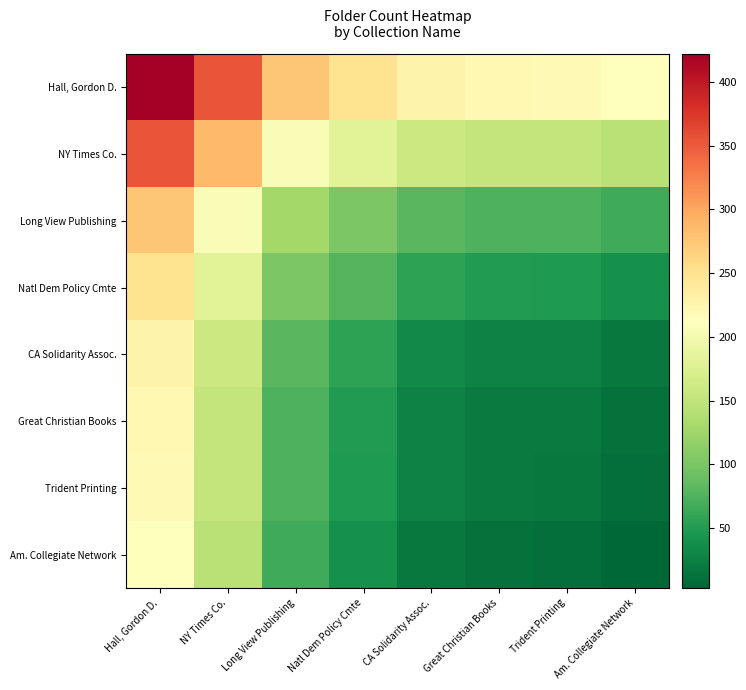

Reading right to left, extract all data points from this chart.

Hall, Gordon D.: Am. Collegiate Network=212.5	Trident Printing=220.5	Great Christian Books=221.5	CA Solidarity Assoc.=228.0	Natl Dem Policy Cmte=249.5	Long View Publishing=275.0	NY Times Co.=353.5	Hall, Gordon D.=422.0
NY Times Co.: Am. Collegiate Network=144.0	Trident Printing=152.0	Great Christian Books=153.0	CA Solidarity Assoc.=159.5	Natl Dem Policy Cmte=181.0	Long View Publishing=206.5	NY Times Co.=285.0	Hall, Gordon D.=353.5
Long View Publishing: Am. Collegiate Network=65.5	Trident Printing=73.5	Great Christian Books=74.5	CA Solidarity Assoc.=81.0	Natl Dem Policy Cmte=102.5	Long View Publishing=128.0	NY Times Co.=206.5	Hall, Gordon D.=275.0
Natl Dem Policy Cmte: Am. Collegiate Network=40.0	Trident Printing=48.0	Great Christian Books=49.0	CA Solidarity Assoc.=55.5	Natl Dem Policy Cmte=77.0	Long View Publishing=102.5	NY Times Co.=181.0	Hall, Gordon D.=249.5
CA Solidarity Assoc.: Am. Collegiate Network=18.5	Trident Printing=26.5	Great Christian Books=27.5	CA Solidarity Assoc.=34.0	Natl Dem Policy Cmte=55.5	Long View Publishing=81.0	NY Times Co.=159.5	Hall, Gordon D.=228.0
Great Christian Books: Am. Collegiate Network=12.0	Trident Printing=20.0	Great Christian Books=21.0	CA Solidarity Assoc.=27.5	Natl Dem Policy Cmte=49.0	Long View Publishing=74.5	NY Times Co.=153.0	Hall, Gordon D.=221.5
Trident Printing: Am. Collegiate Network=11.0	Trident Printing=19.0	Great Christian Books=20.0	CA Solidarity Assoc.=26.5	Natl Dem Policy Cmte=48.0	Long View Publishing=73.5	NY Times Co.=152.0	Hall, Gordon D.=220.5
Am. Collegiate Network: Am. Collegiate Network=3.0	Trident Printing=11.0	Great Christian Books=12.0	CA Solidarity Assoc.=18.5	Natl Dem Policy Cmte=40.0	Long View Publishing=65.5	NY Times Co.=144.0	Hall, Gordon D.=212.5